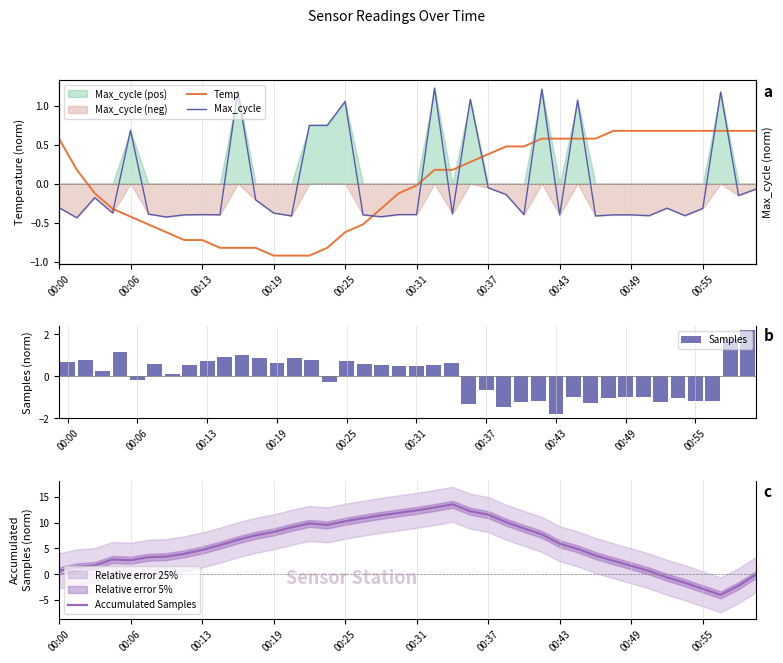

The Samples series shows 0.4 at 00:25. True or false?

False